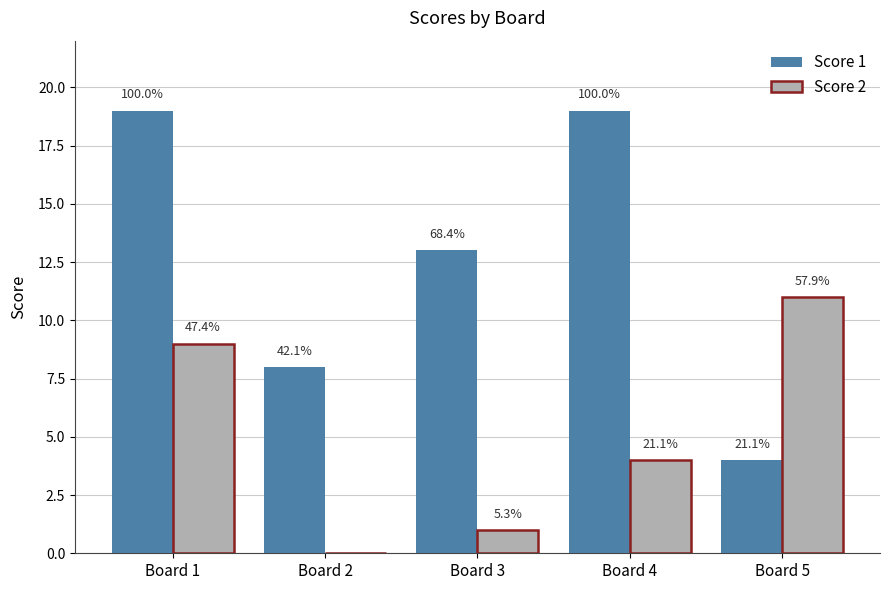

What is the difference between the maximum and minimum values in the Score 1 series?

15